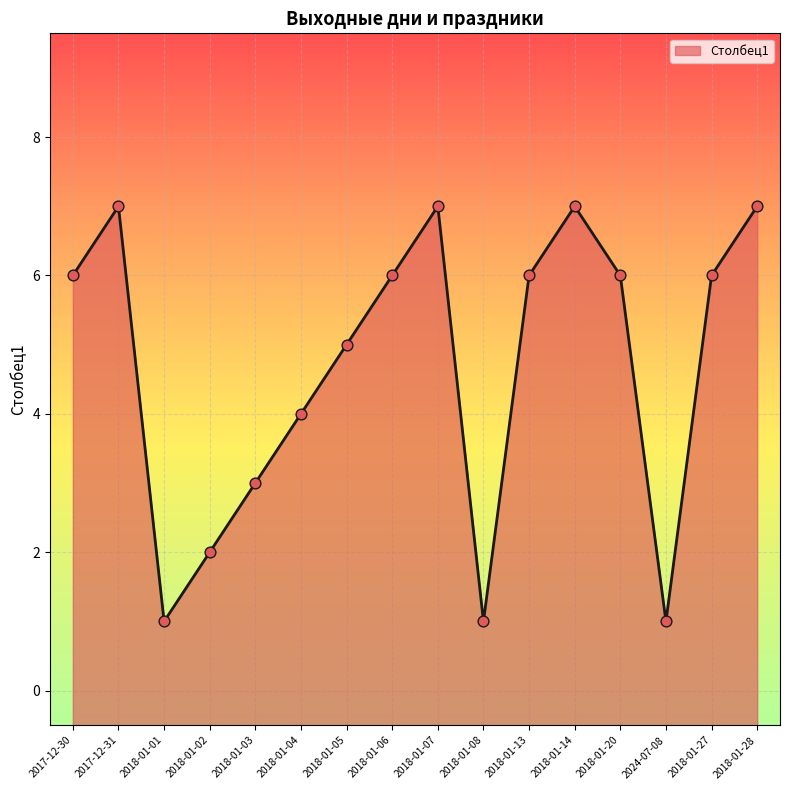

Which has a higher value, 2018-01-03 or 2024-07-08?

2018-01-03